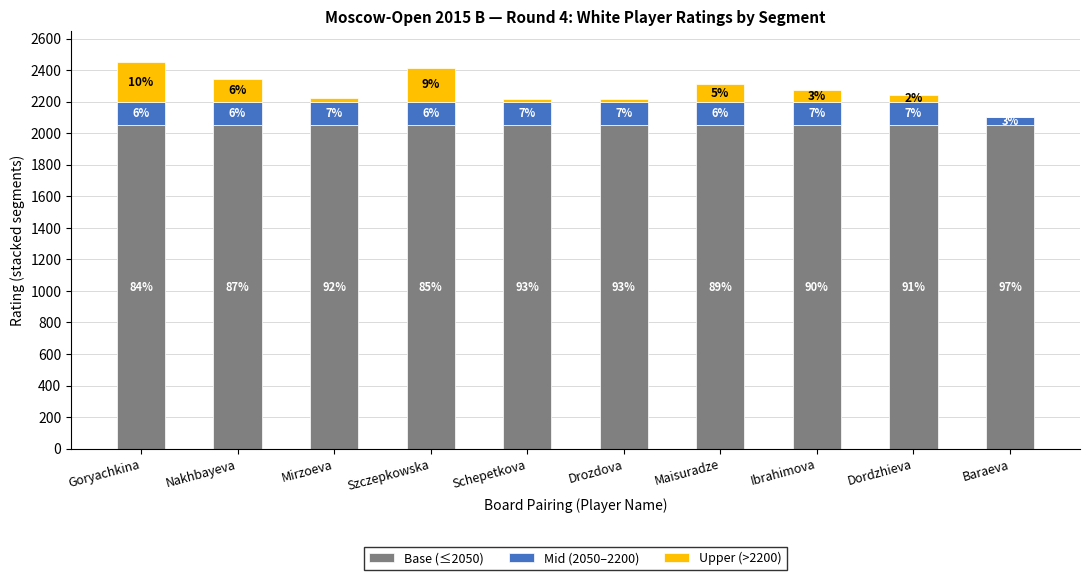

Are the bars horizontal?

No